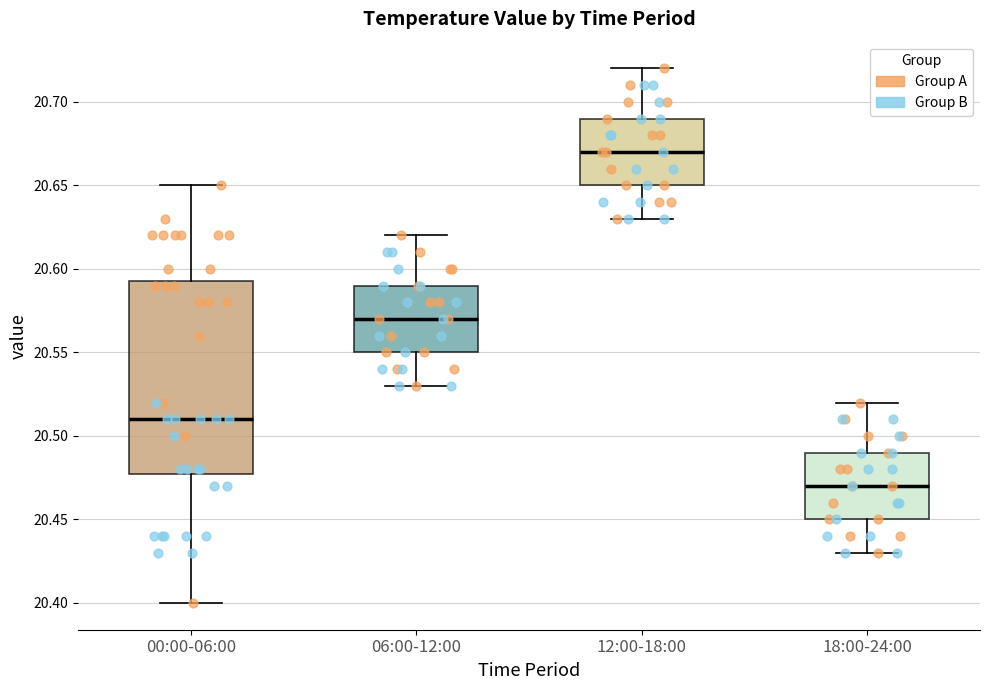

Which box is the tallest, from its lower edge to its upper edge?

00:00-06:00